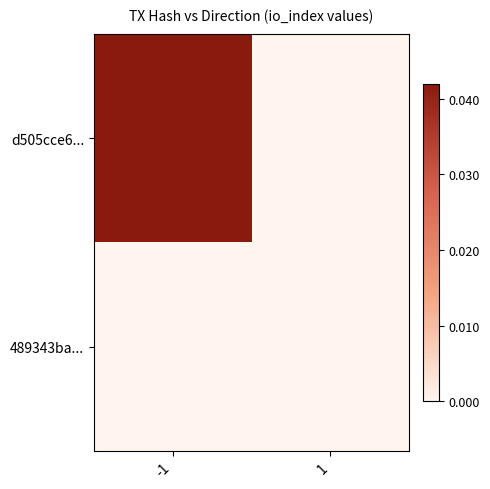

List the series in order of their overall mean, lowest first.

489343ba..., d505cce6...